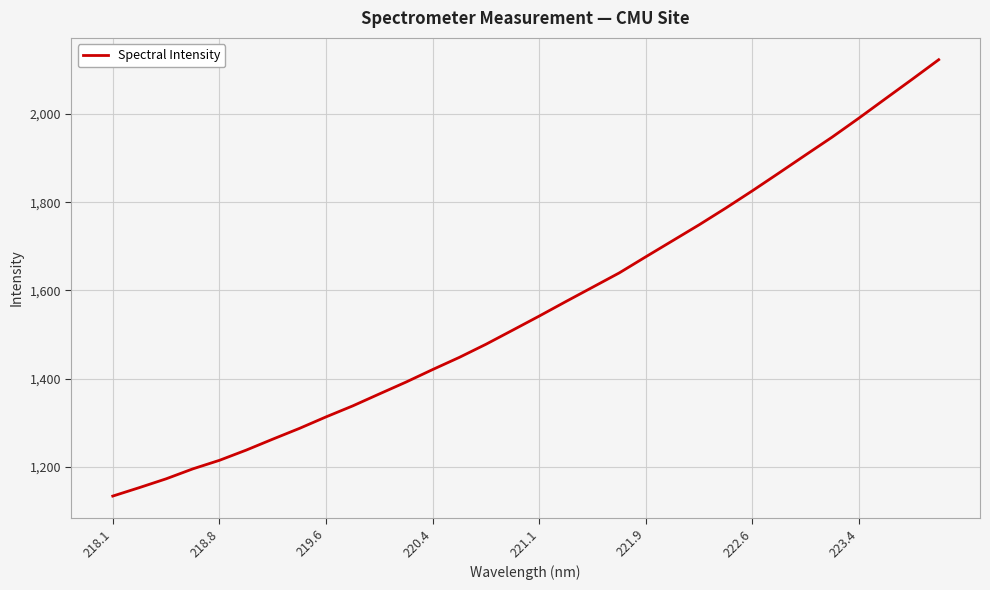

What is the smallest value displayed?

1133.4